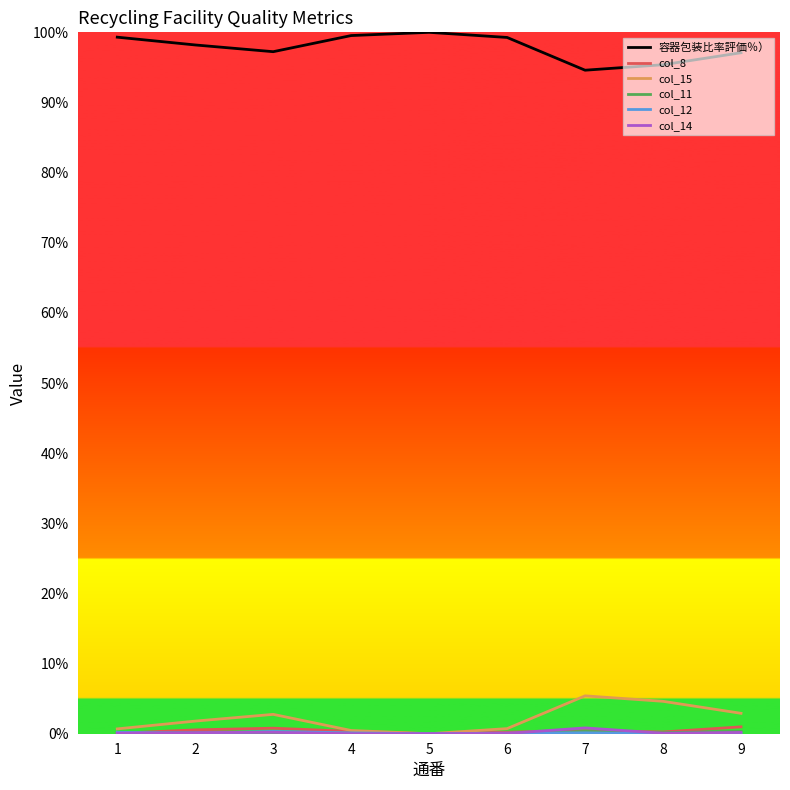

What is the maximum value for 容器包装比率評価％）?

100.0